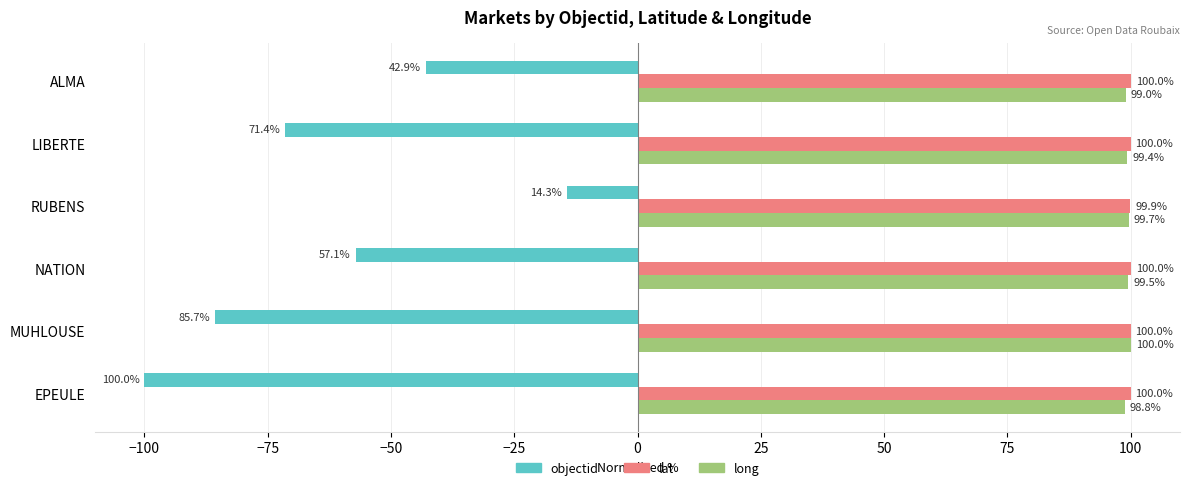

The value of long at MUHLOUSE is 100.0. True or false?

True